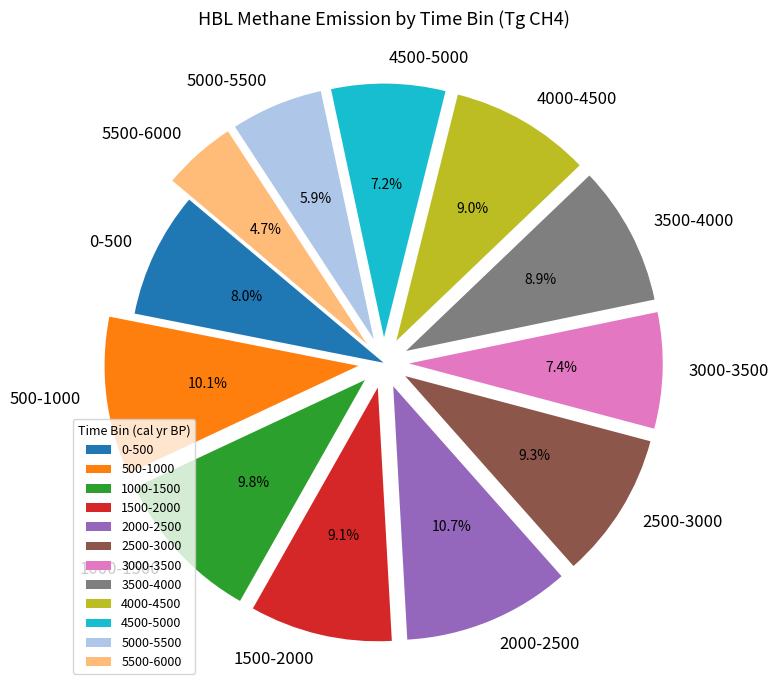

The 3000-3500 slice represents 7% of the pie. True or false?

True